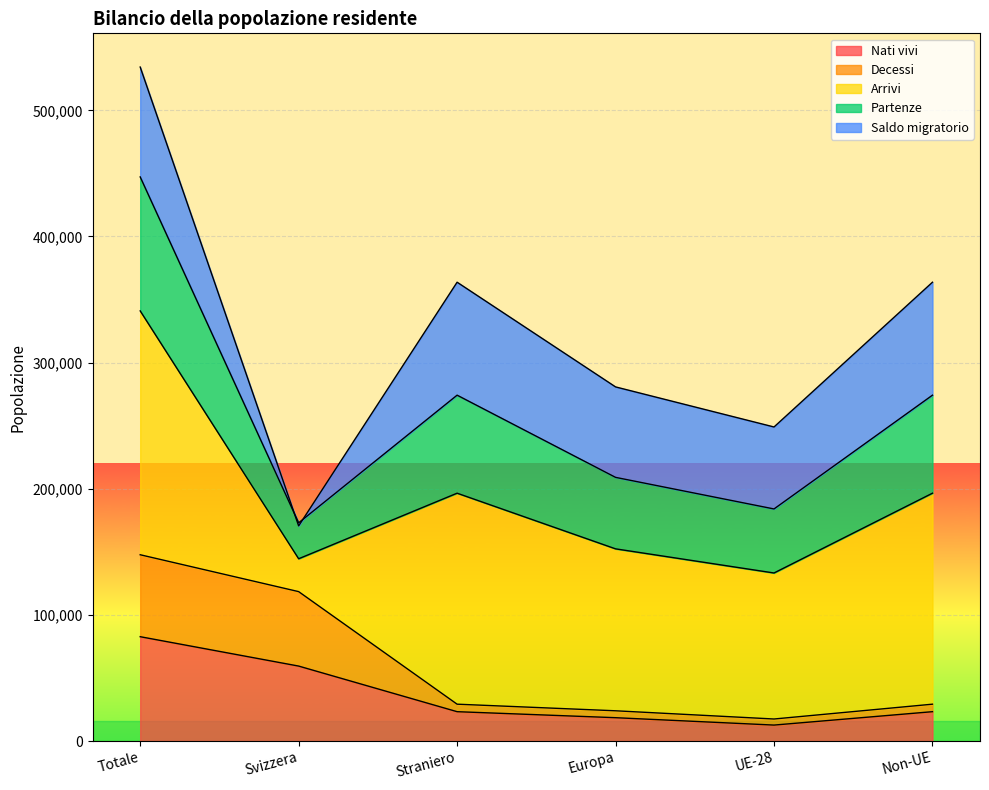

True or false: Partenze has more than 0 interior local peaks.

True